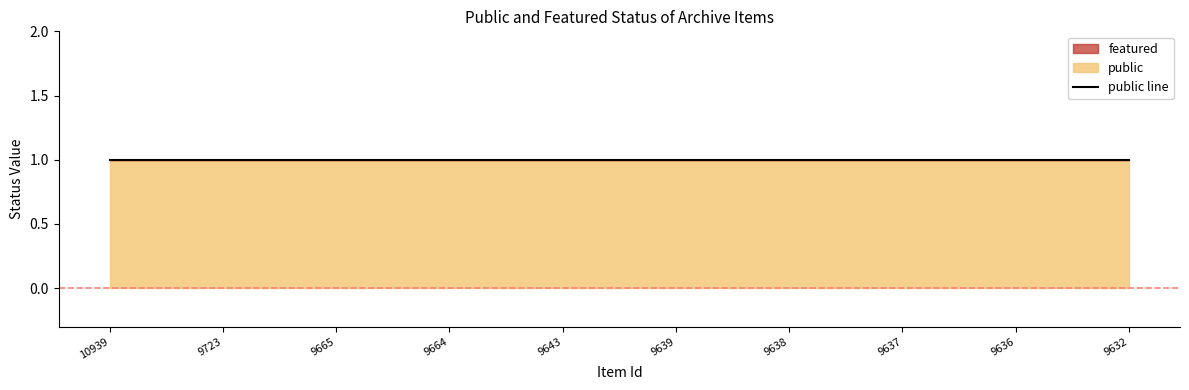

Count the number of categories in the chart.

10